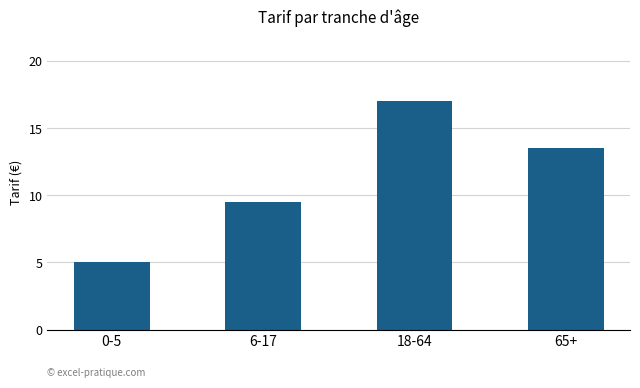

Does the chart contain stacked bars?

No